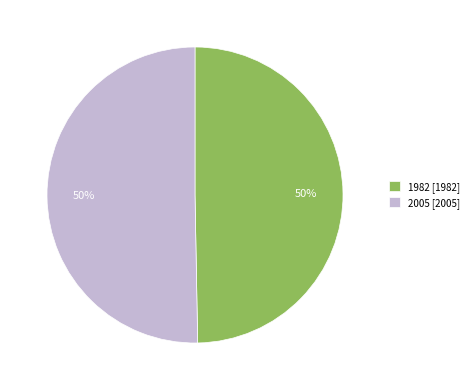

Do 2005 [2005] and 1982 [1982] together represent more than half of the pie?

Yes